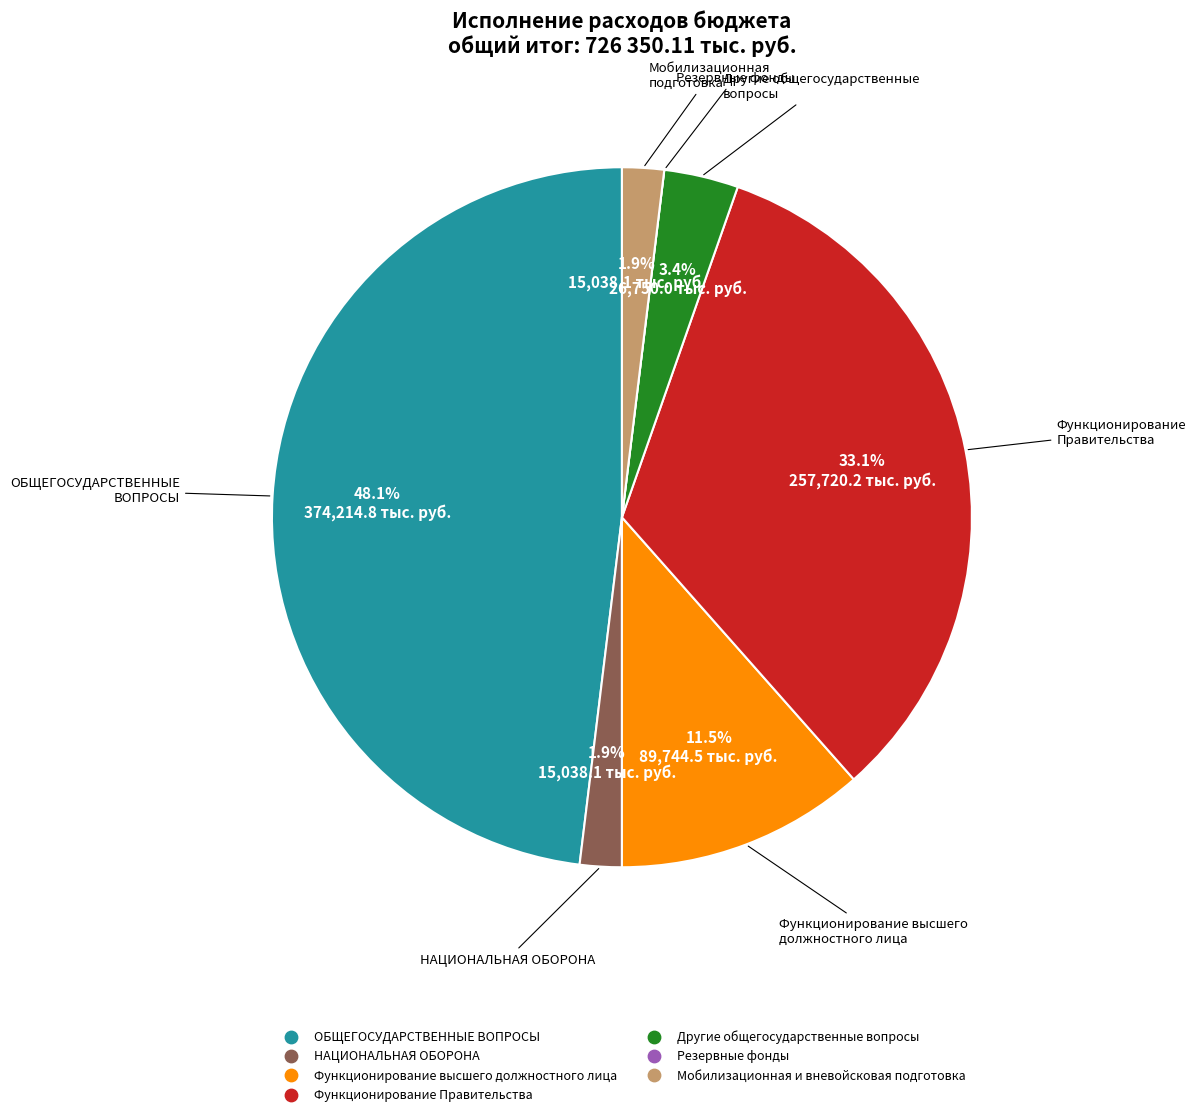

Which has a higher value, Другие общегосударственные вопросы or ОБЩЕГОСУДАРСТВЕННЫЕ ВОПРОСЫ?

ОБЩЕГОСУДАРСТВЕННЫЕ ВОПРОСЫ